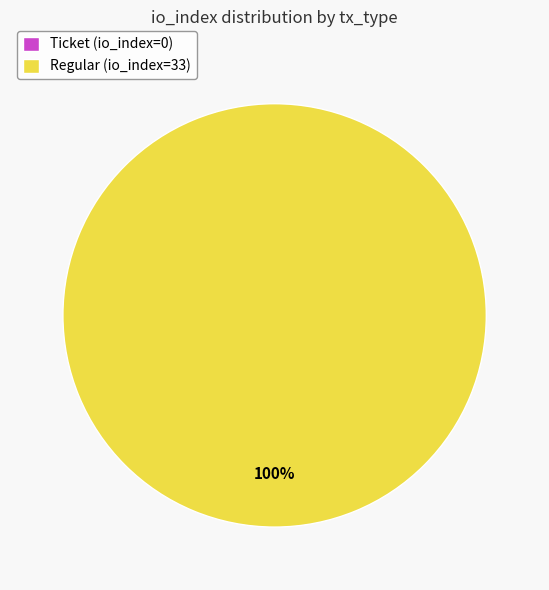

Rank the categories by value from highest to lowest.

tx_type: Regular (io_index=33), tx_type: Ticket (io_index=0)